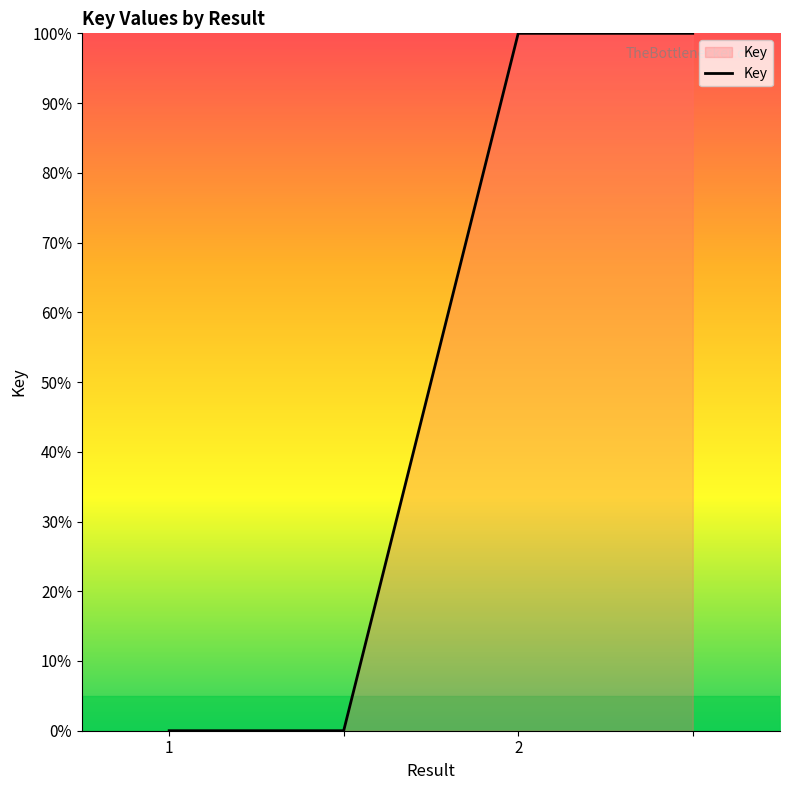

True or false: there are more than 2 points higher than both neighbors.

False